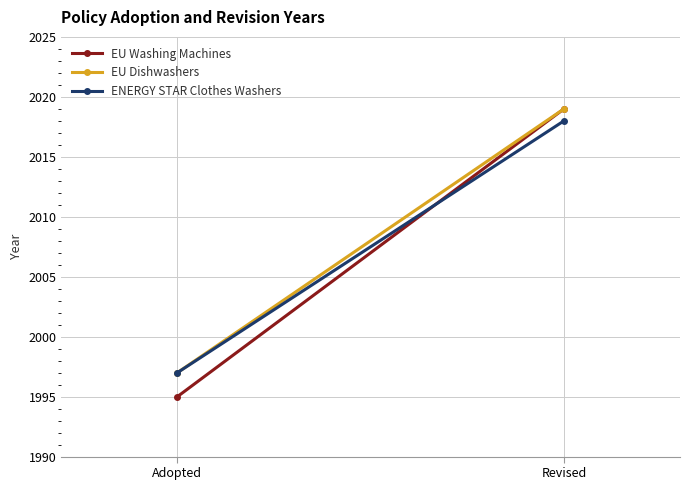

At which label does EU Dishwashers reach its minimum?

Adopted